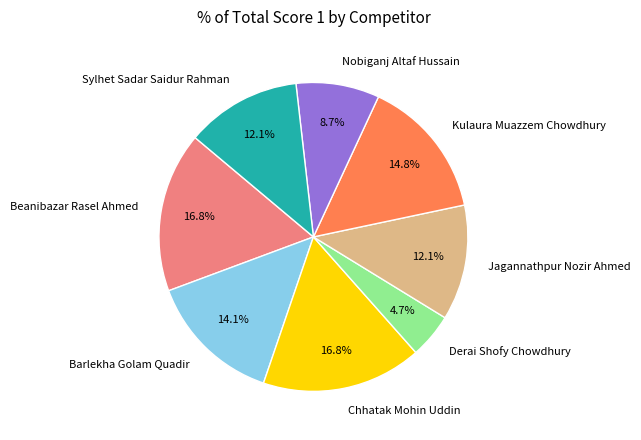

The Derai Shofy Chowdhury slice represents 5% of the pie. True or false?

True